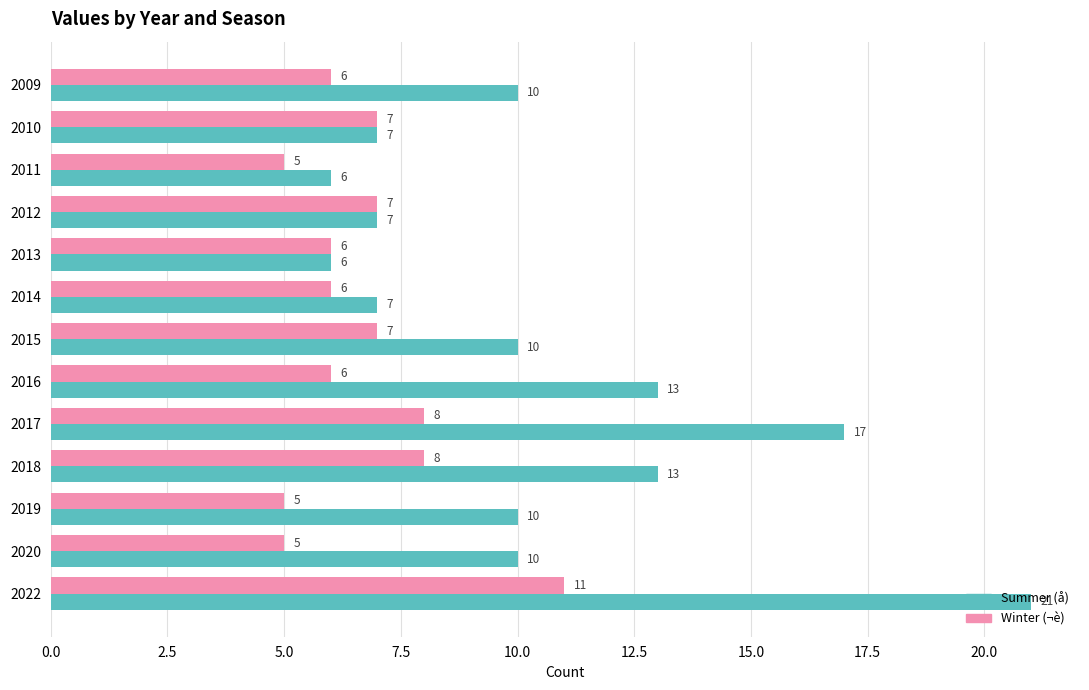

What is the spread (max minus min) of values at 2018?

5